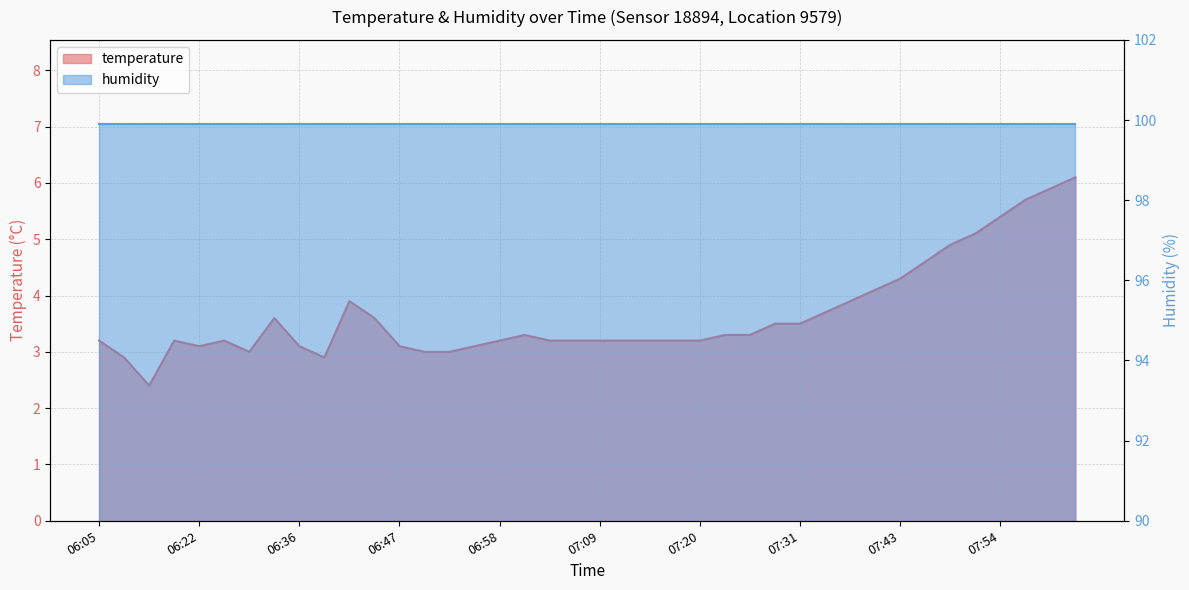

List the labels in order of value, largest first.

08:02, 07:59, 07:57, 07:54, 07:51, 07:48, 07:45, 07:43, 07:40, 06:41, 07:37, 07:34, 06:33, 06:44, 07:29, 07:31, 07:01, 07:23, 07:26, 06:05, 06:16, 06:24, 06:58, 07:04, 07:06, 07:09, 07:12, 07:15, 07:17, 07:20, 06:22, 06:36, 06:47, 06:55, 06:30, 06:50, 06:52, 06:10, 06:38, 06:13